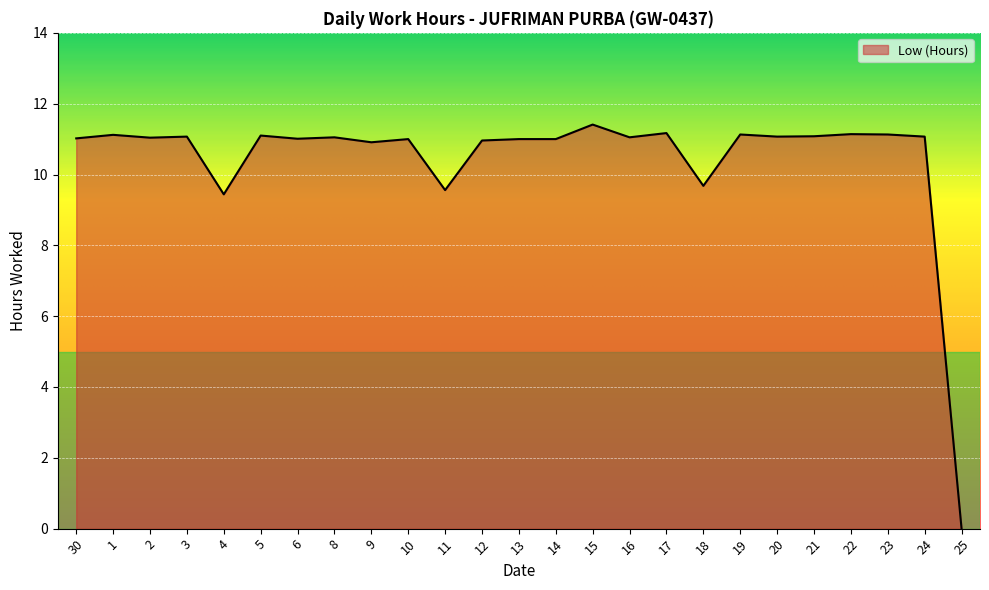

How many lines are shown in the chart?

1